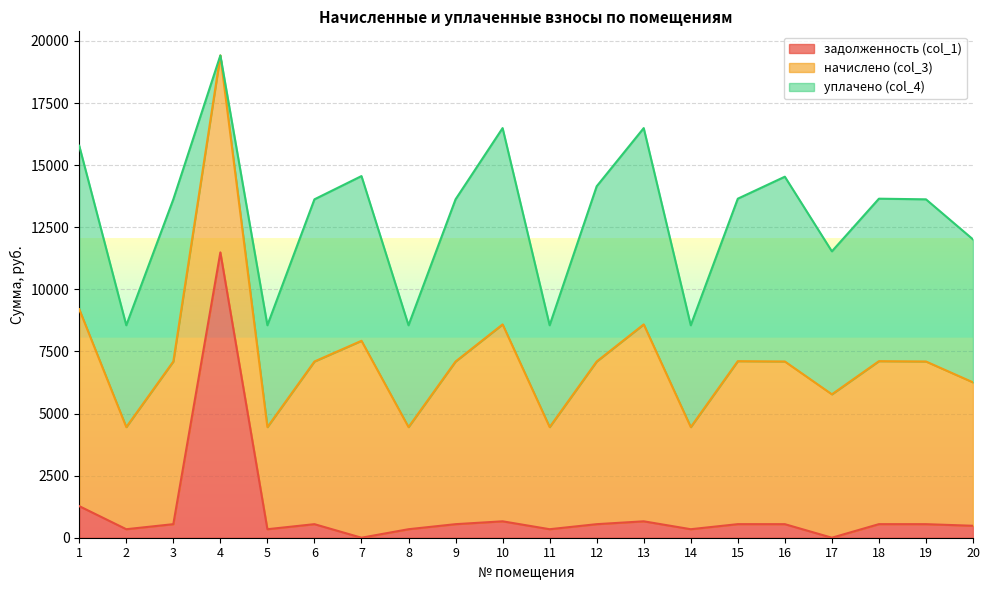

Which series has the largest total across all categories?

начислено (col_3)